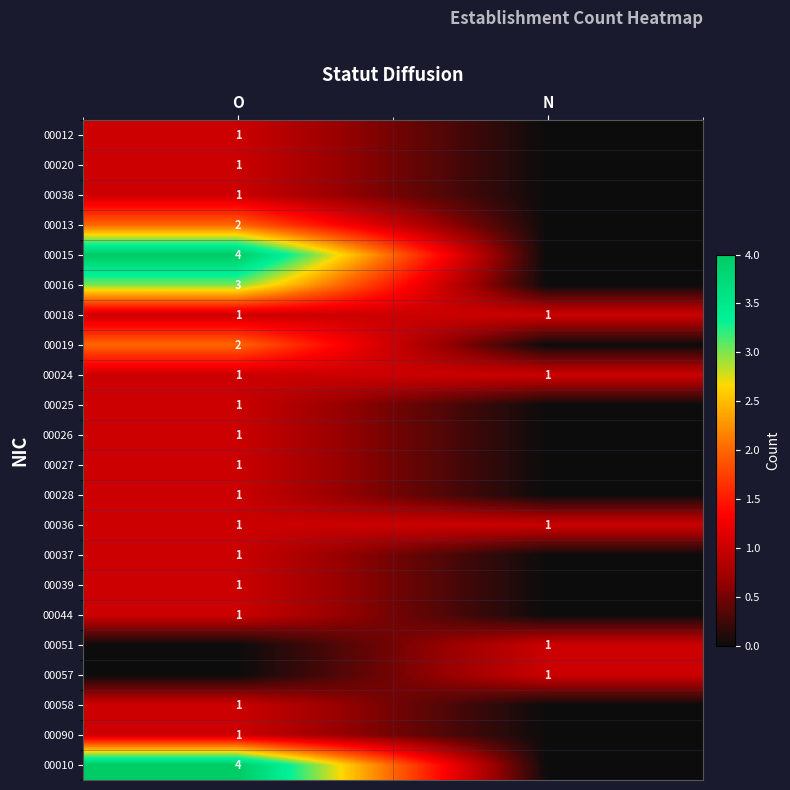

True or false: 00027 has a value of 1 at O.

True